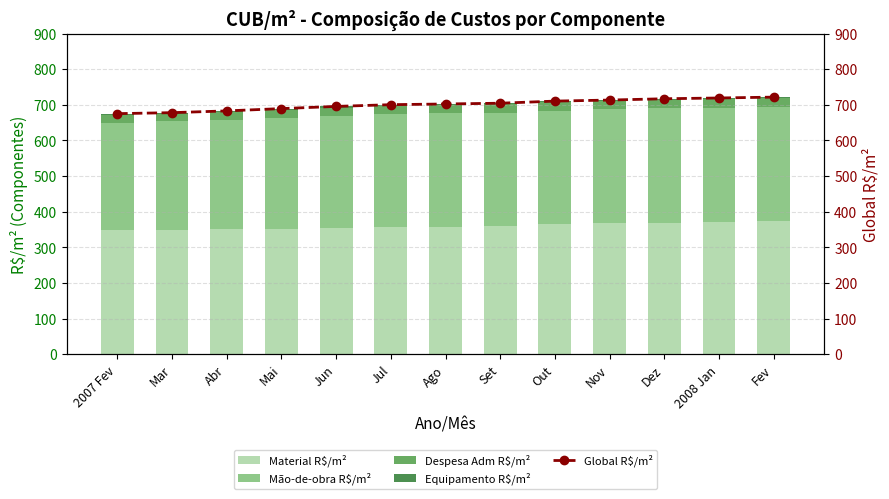

What is the label of the 10th bar from the left?

Nov